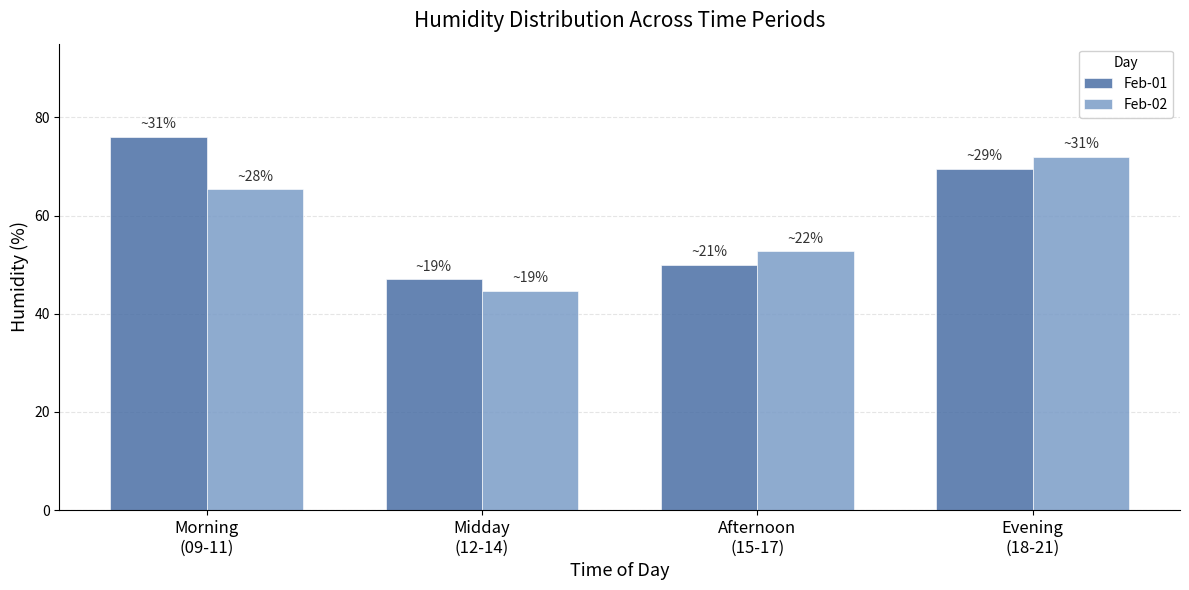

How many series are shown in this chart?

2